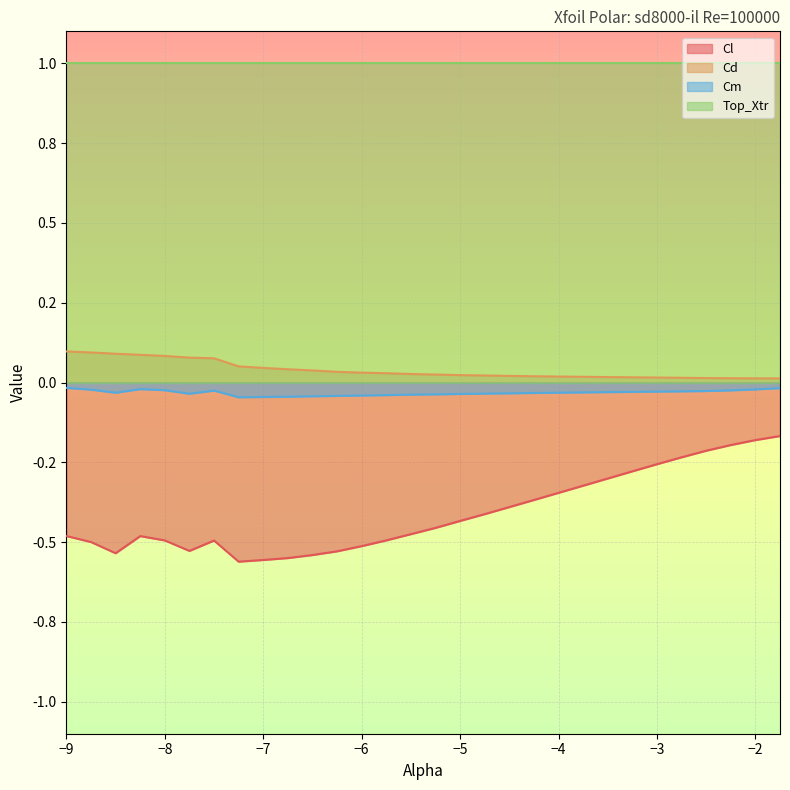

Between -8.25 and -4.0, which is larger?

-4.0